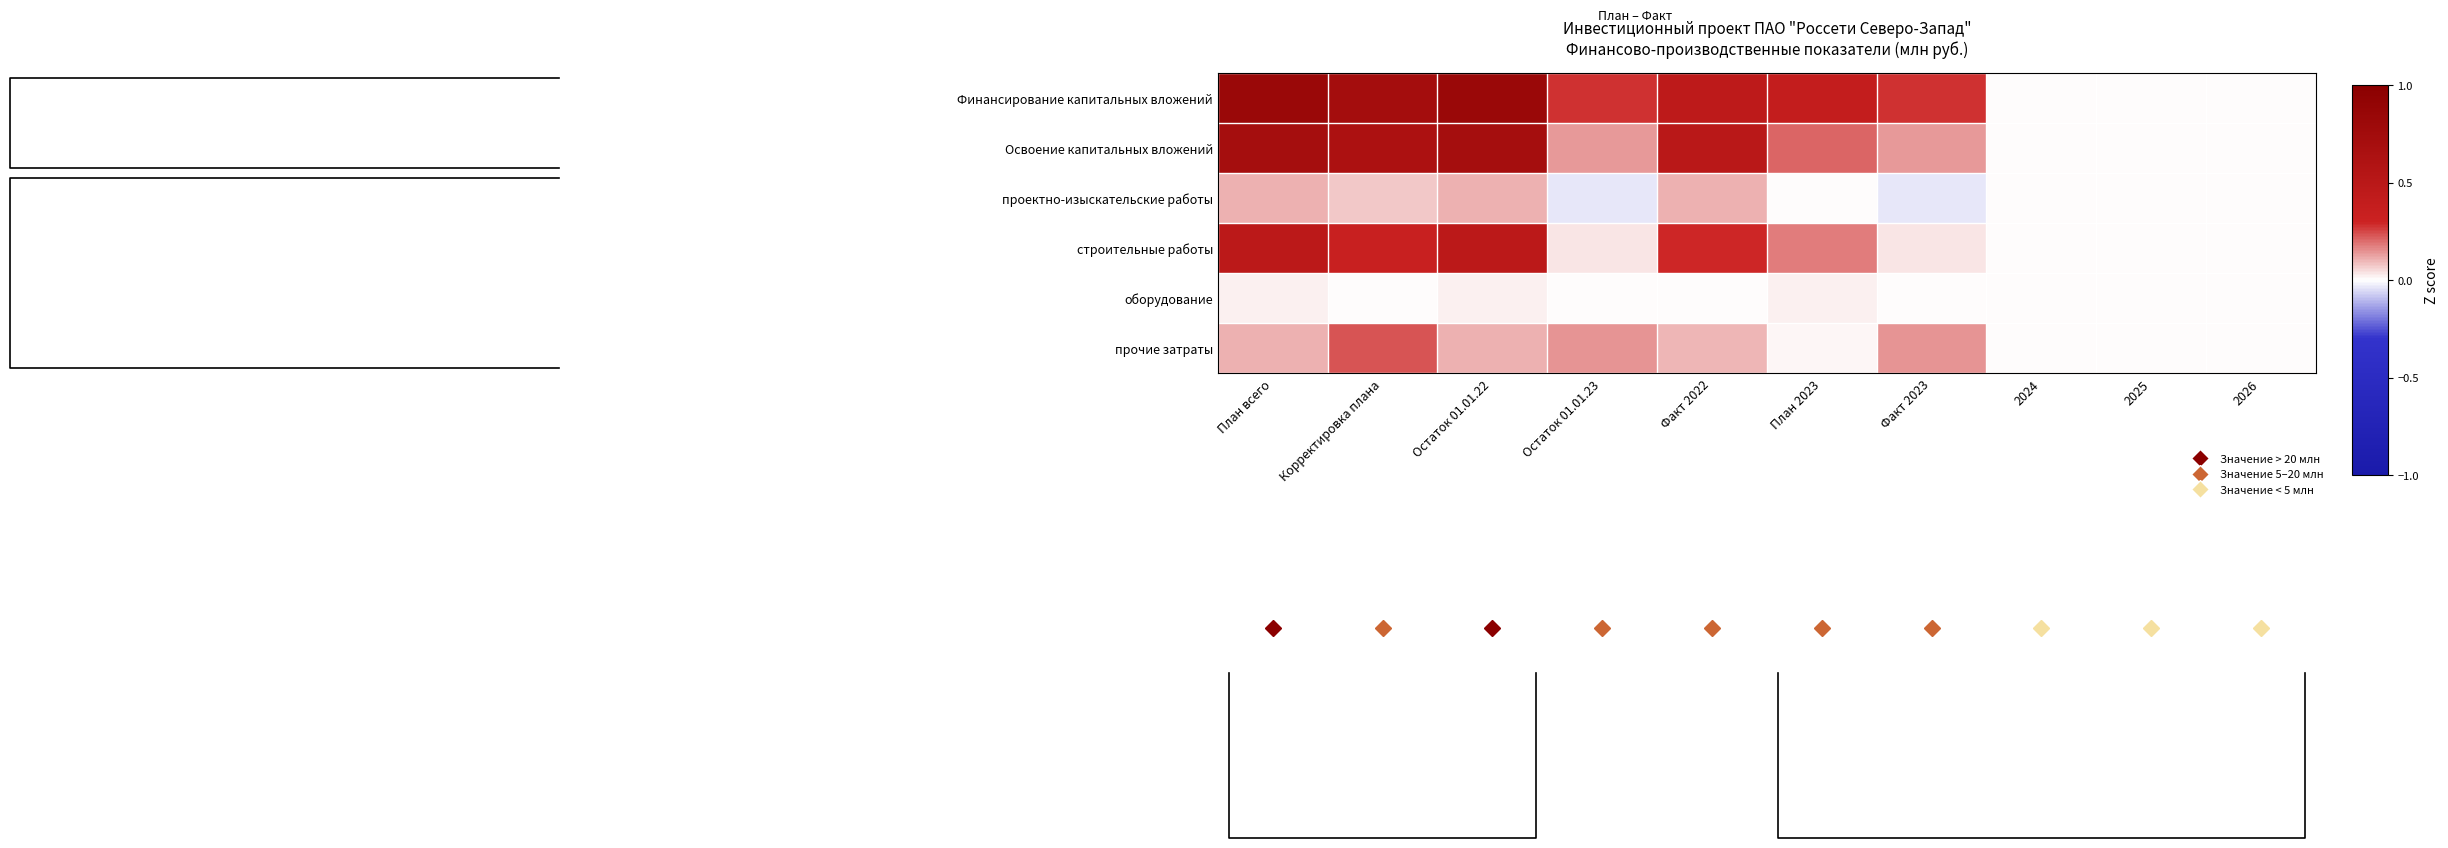

Which has a higher value, 2026 or План всего?

План всего